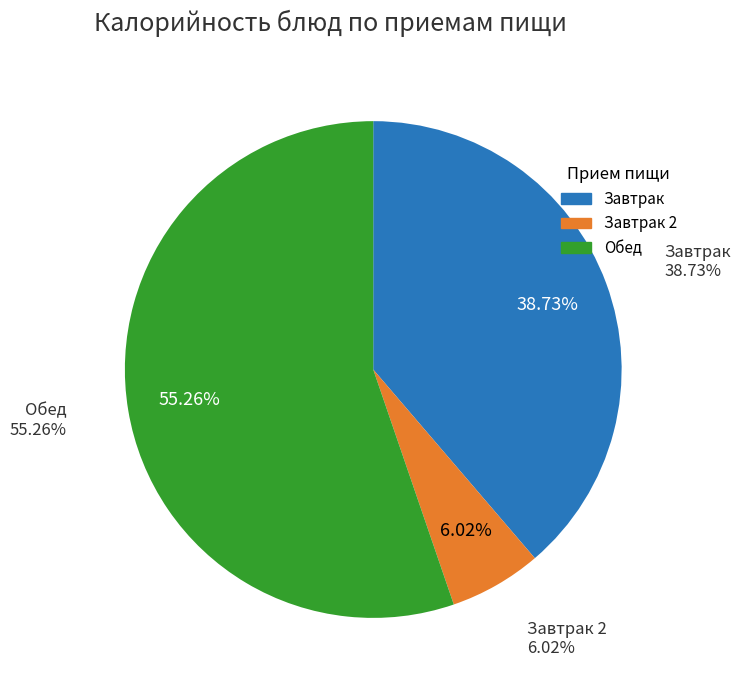

Is it true that Чай с сахаром is 8% of the pie?

False